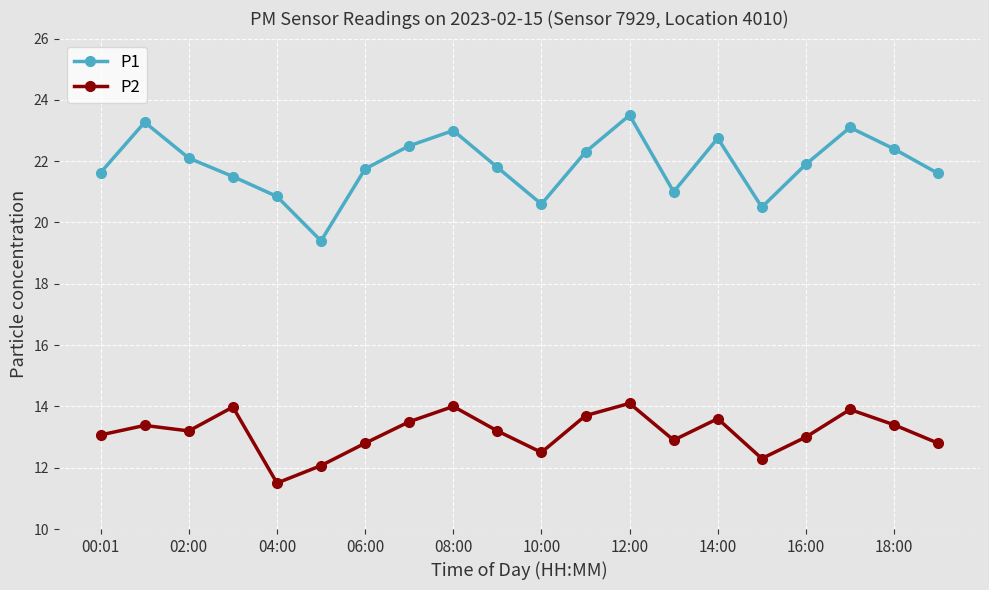

Reading left to right, extract all data points from this chart.

P1: 21.6	23.3	22.1	21.5	20.9	19.4	21.8	22.5	23.0	21.8	20.6	22.3	23.5	21.0	22.8	20.5	21.9	23.1	22.4	21.6
P2: 13.1	13.4	13.2	14.0	11.5	12.1	12.8	13.5	14.0	13.2	12.5	13.7	14.1	12.9	13.6	12.3	13.0	13.9	13.4	12.8